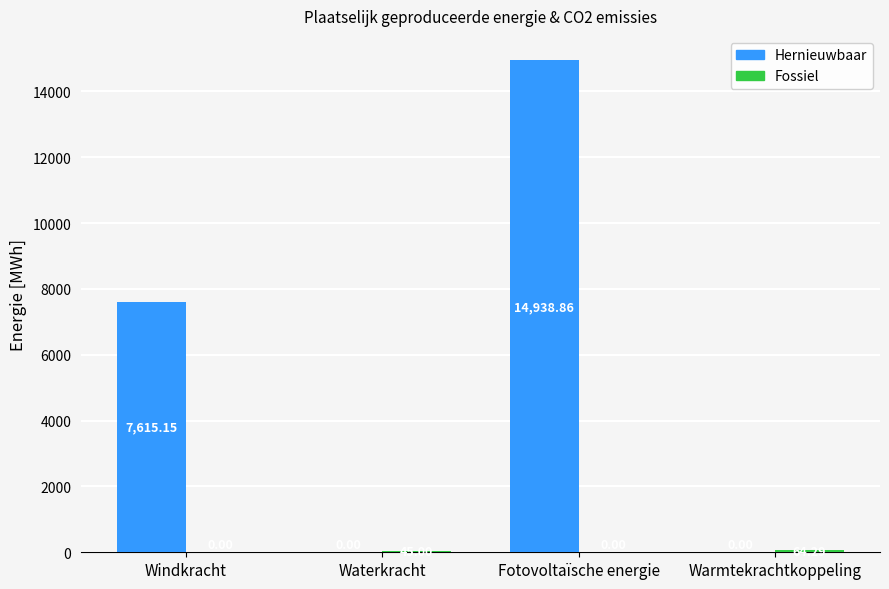

At which label does Hernieuwbaar first exceed 7615?

Windkracht